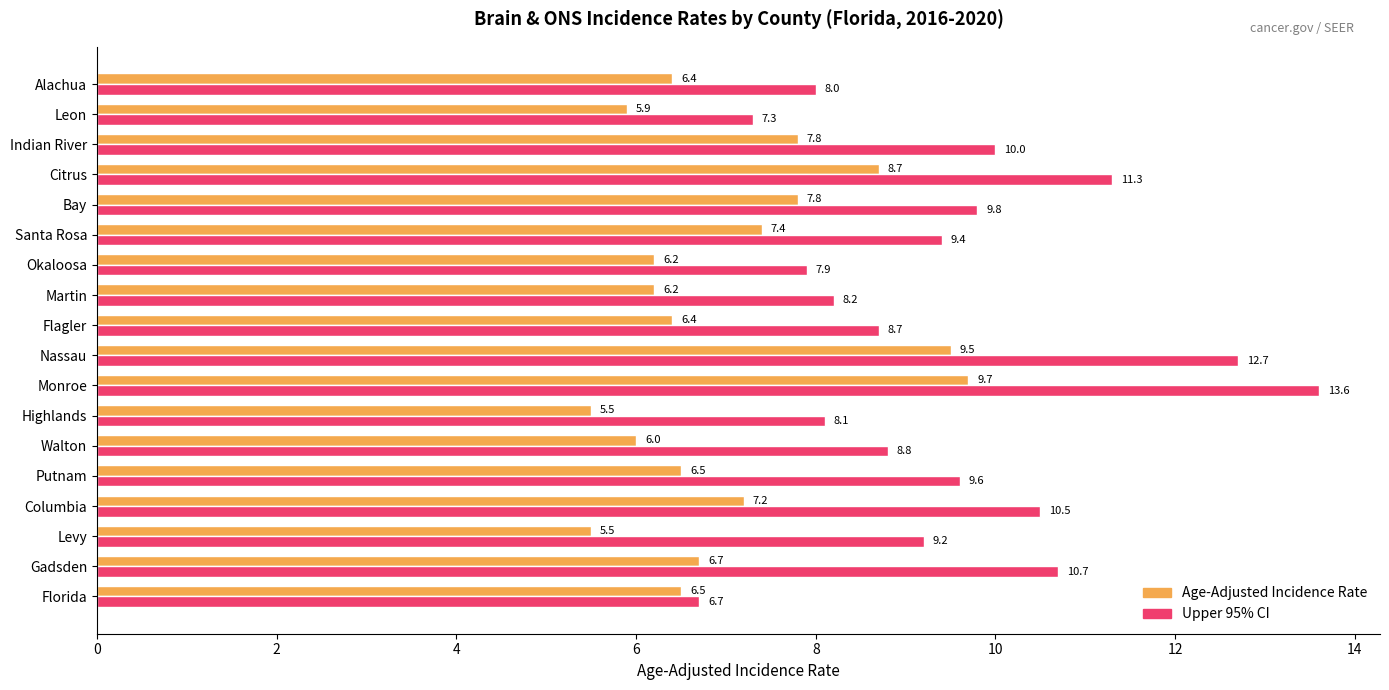

Which series changed the most between Citrus and Alachua?

Upper 95% CI